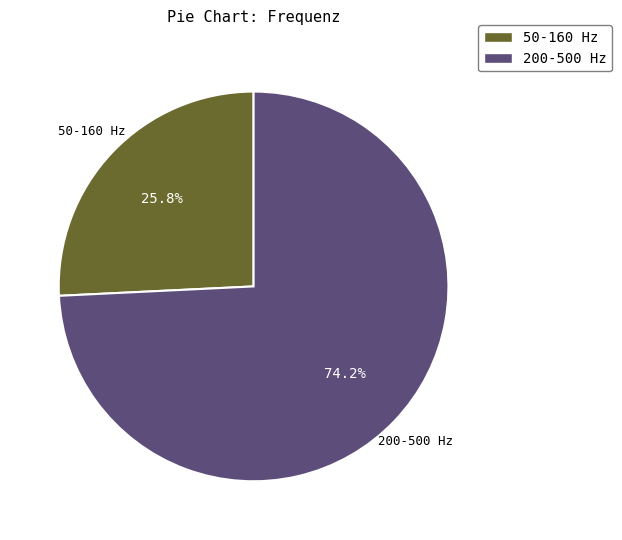

What percentage do 200-500 Hz and 50-160 Hz together represent?

100.0%